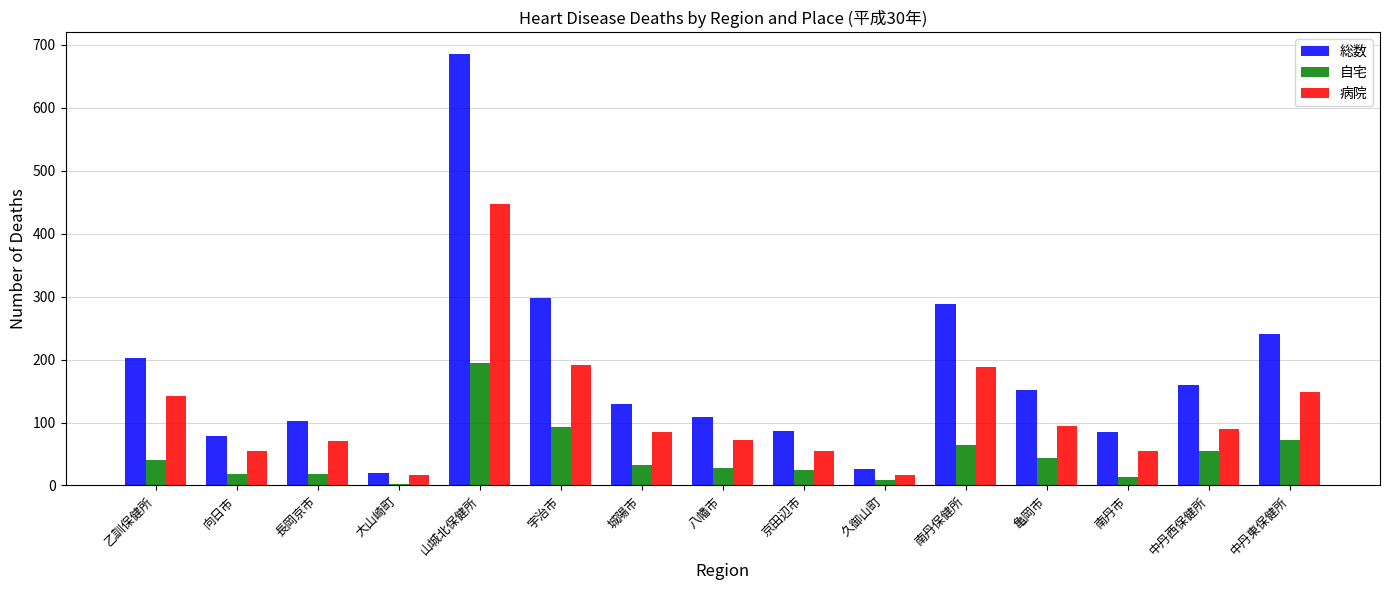

Which label corresponds to the smallest value in the chart?

大山崎町